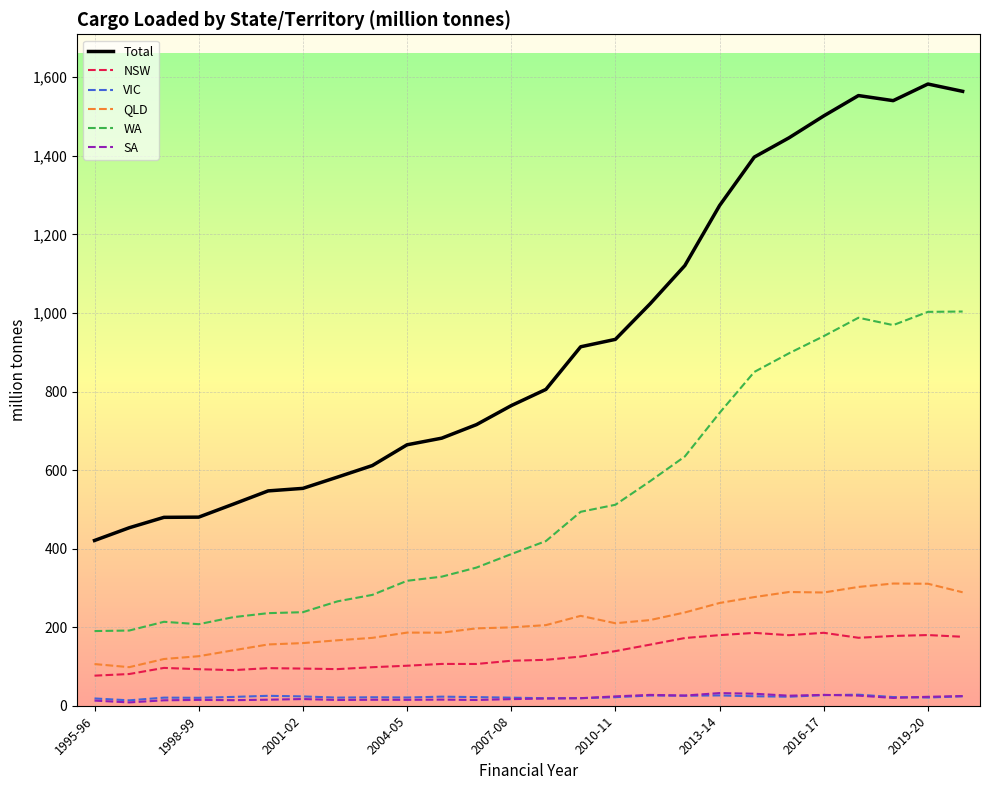

What is the sum of all NSW values?

3393.8